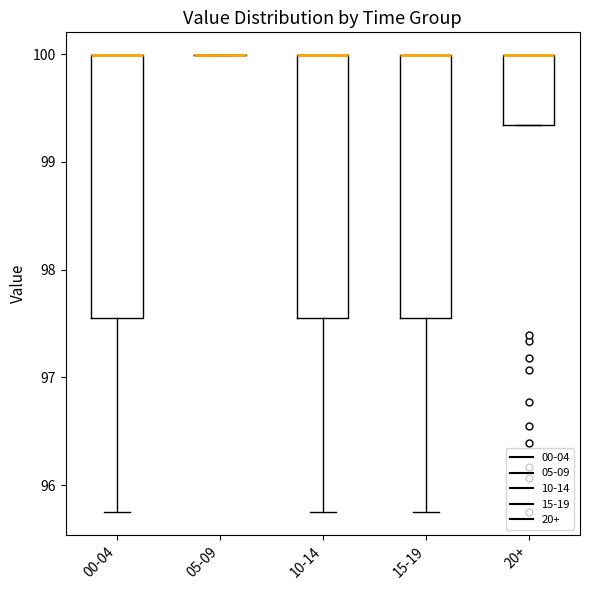

Where is the lower edge of the box for 00-04 on the y-axis? The values are not printed on the chart, so give them approximately, as read against the axis.

97.6